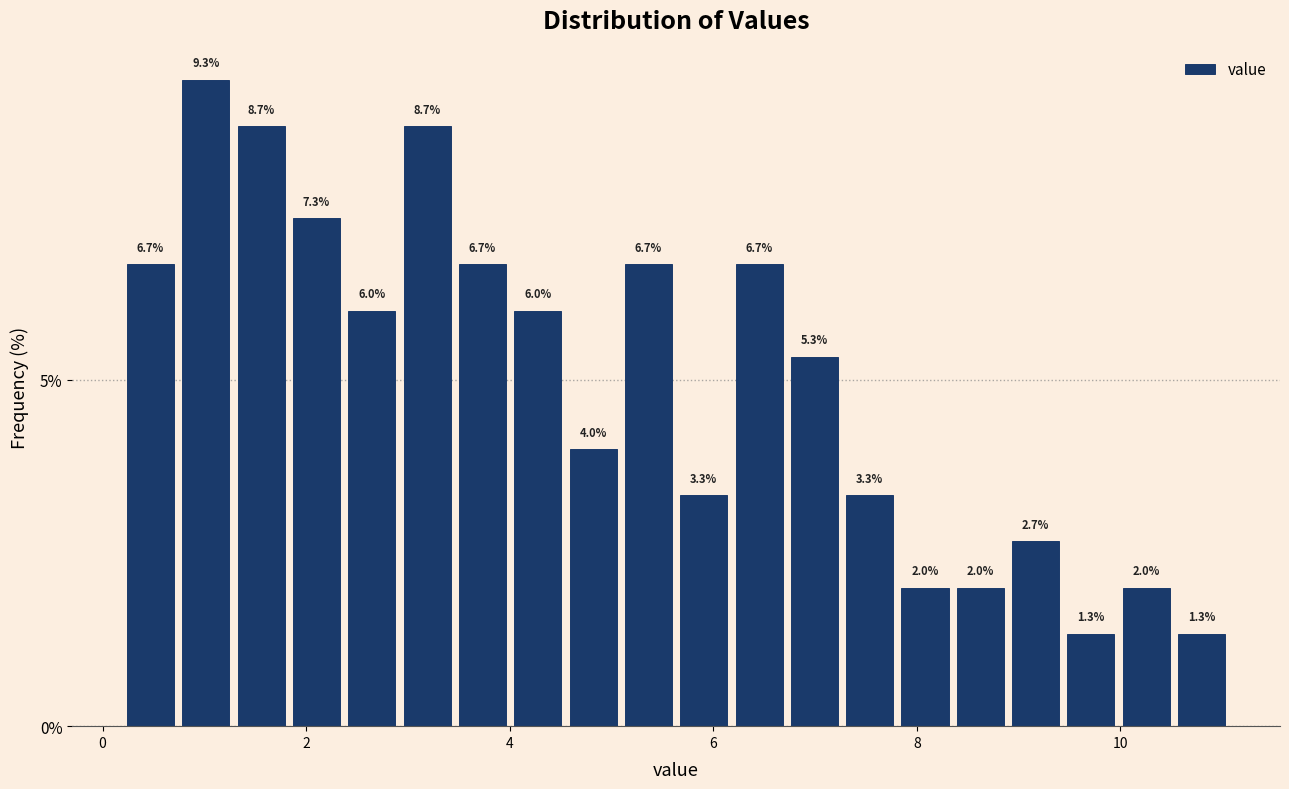

Around what value on the x-axis is the tallest bar? Give the approximate position of its centre, as read against the axis.

1.0